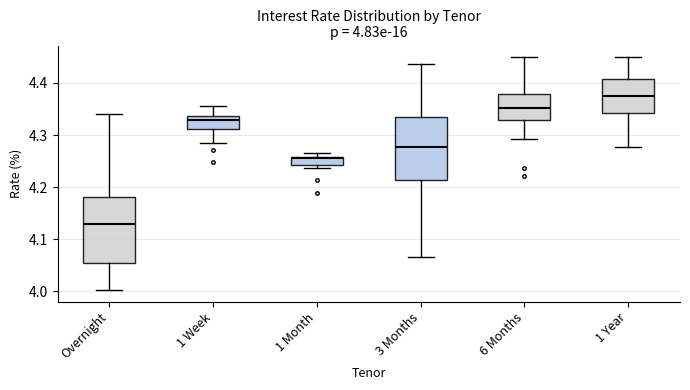

Which box has the highest median line?

1 Year